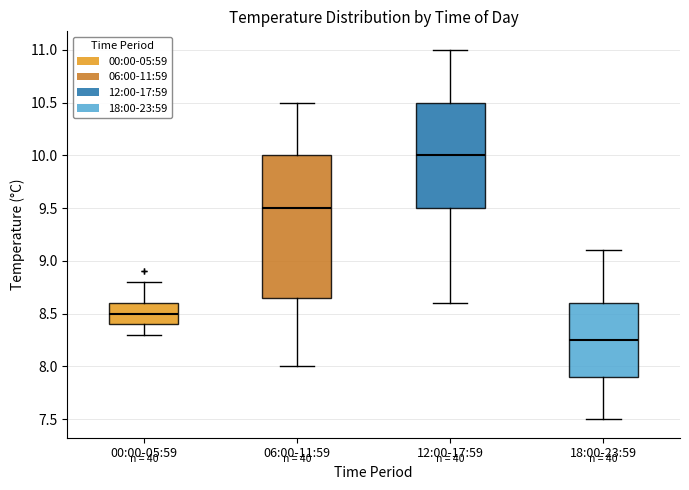

Comparing the boxes themselves (not the whiskers), which one is the tallest?

06:00-11:59